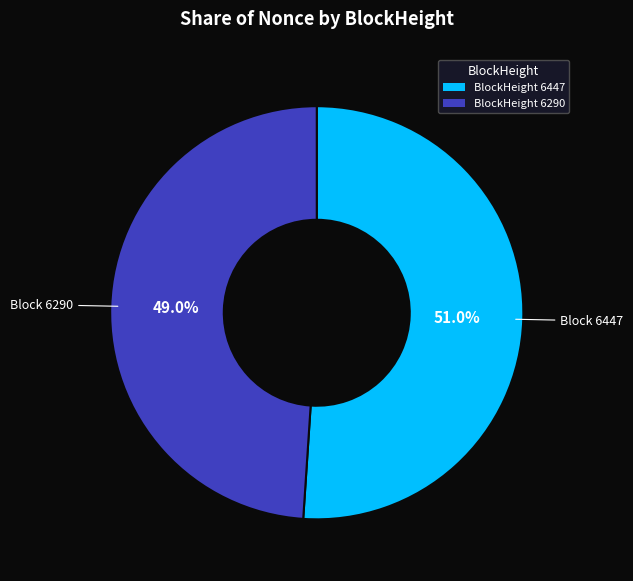

Does any single category account for the majority?

Yes